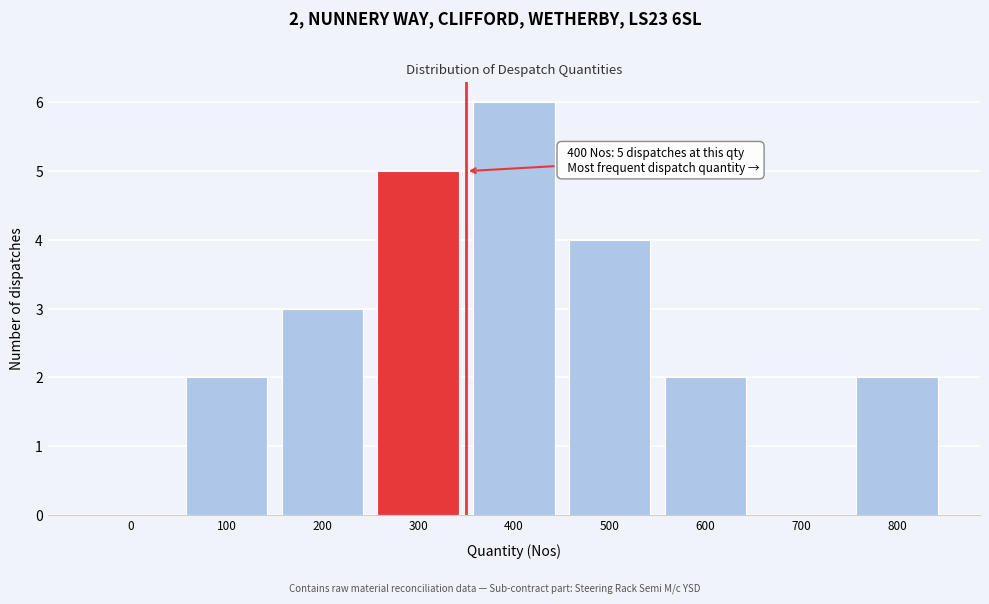

Reading left to right, transcribe all the data shown in this chart.

0=0	100=2	200=3	300=5	400=6	500=4	600=2	700=0	800=2